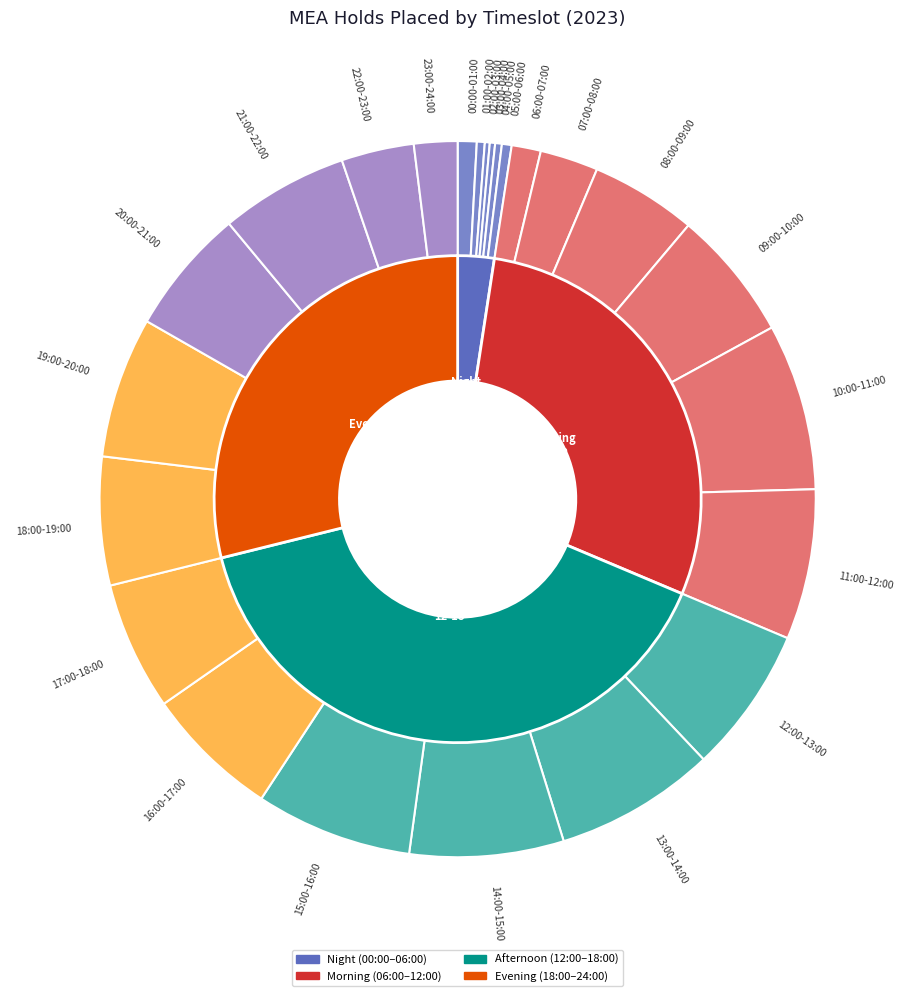

Is it true that 02:00-03:00 is 0% of the pie?

True